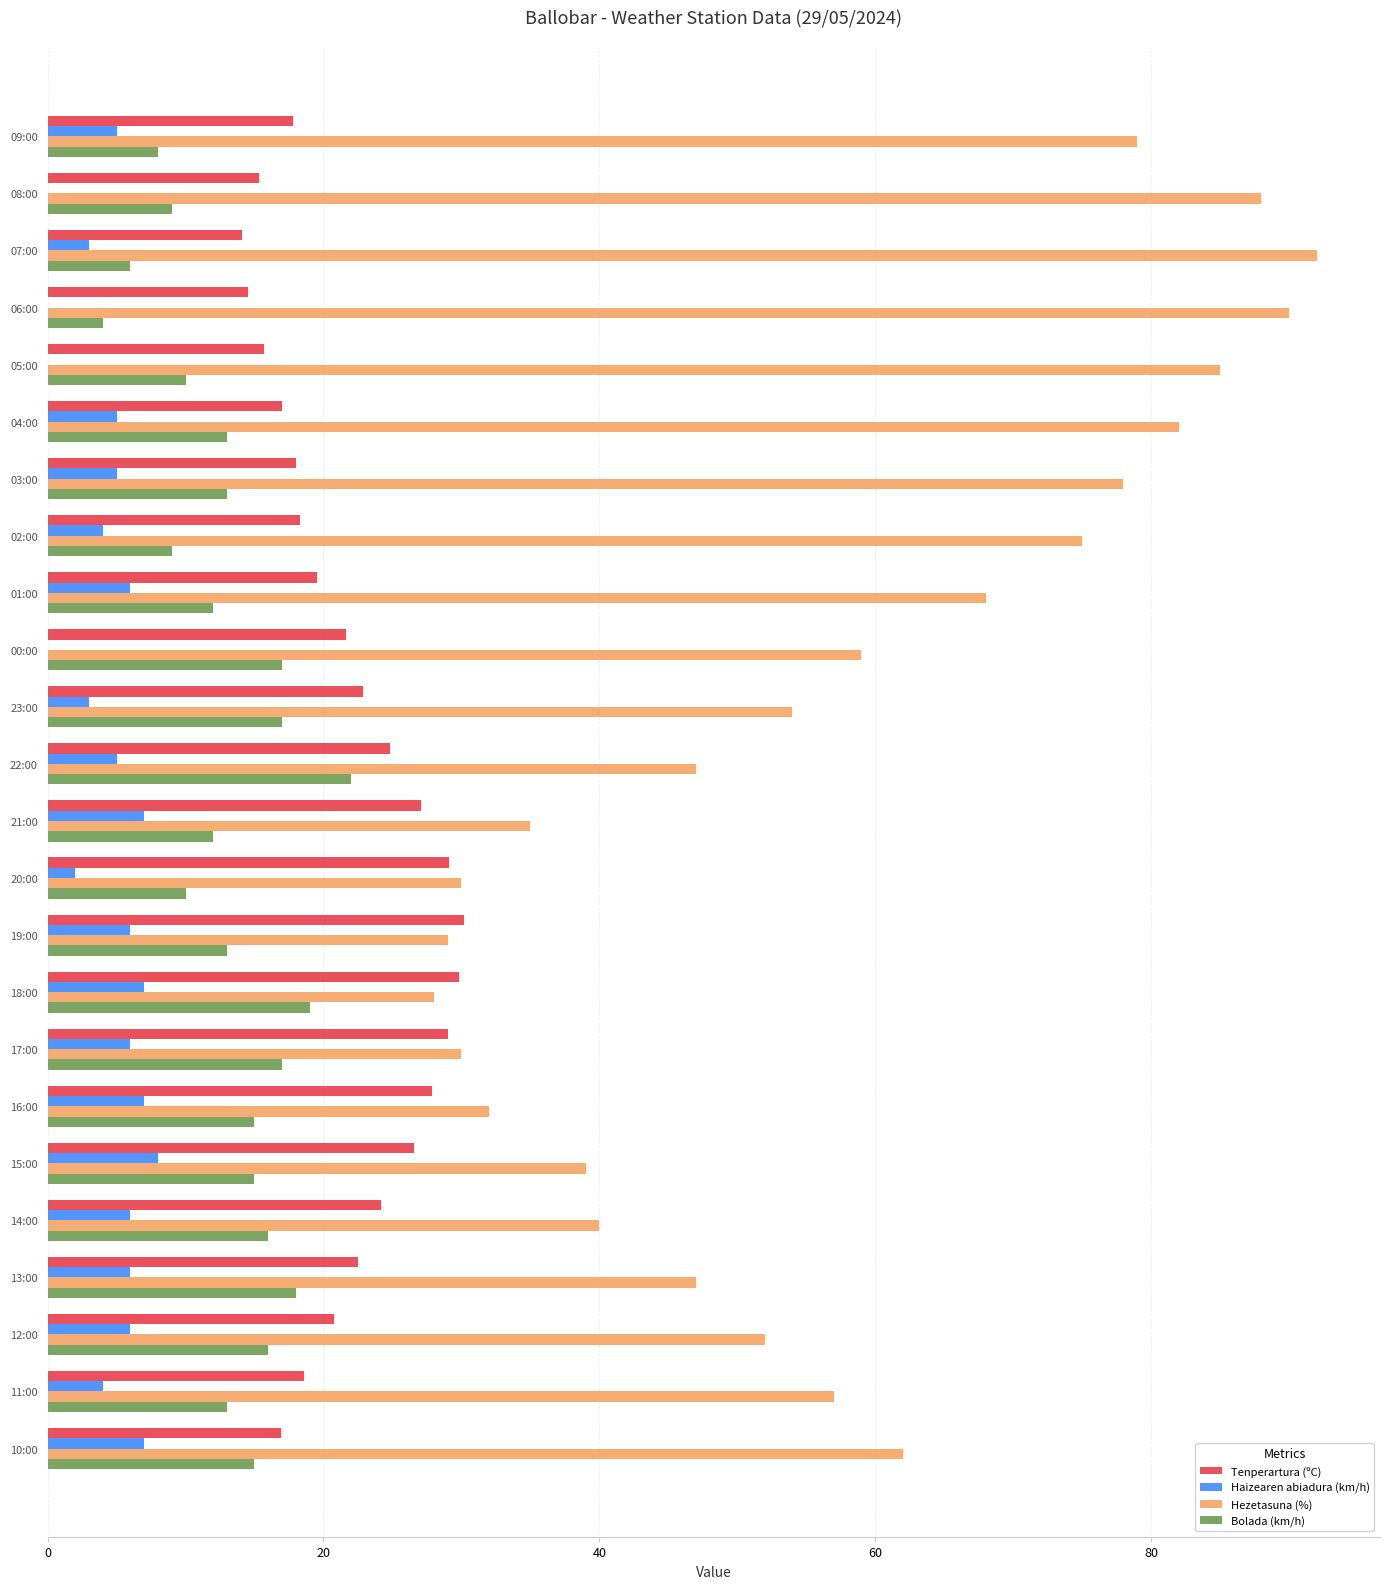

What is the sum of all Tenperartura (ºC) values?

522.2